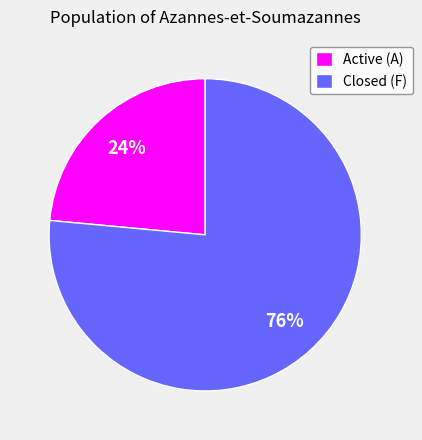

Between Closed (F) and Active (A), which is larger?

Closed (F)